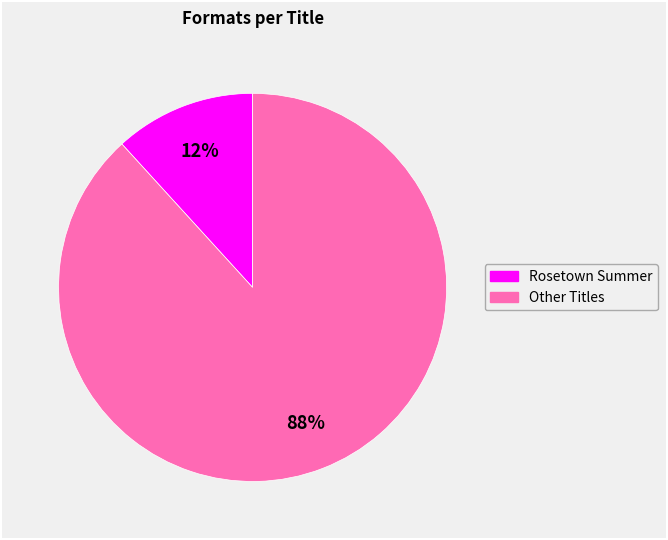

Is there a majority slice in this chart?

Yes